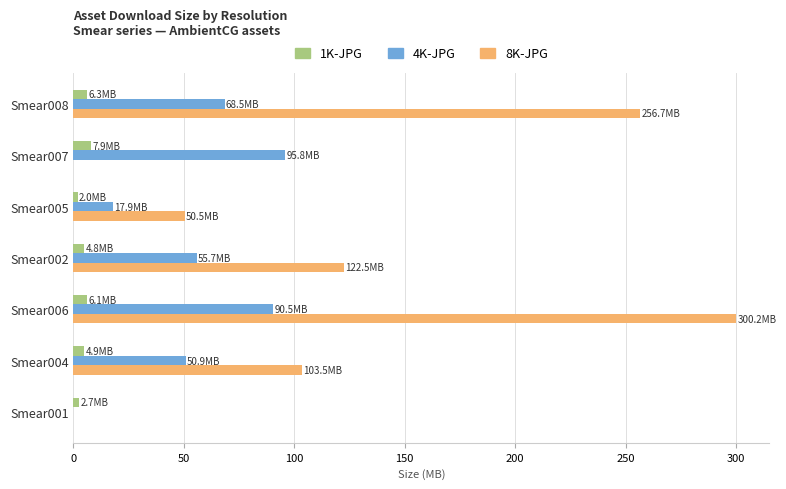

What is the greatest value displayed?

300.2